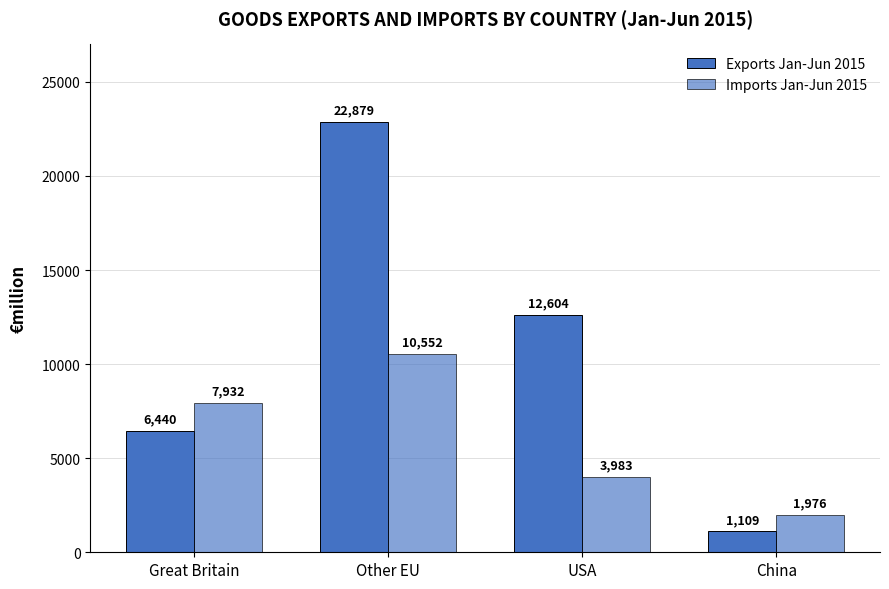

What is the total value across all series at Other EU?

33431.2